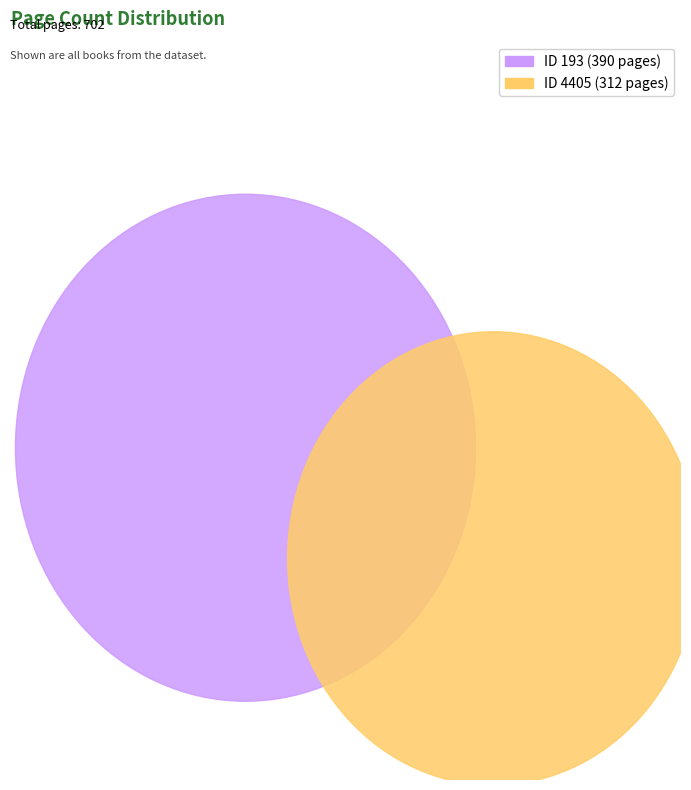

What percentage is the 193 slice, to the nearest percent?

56%